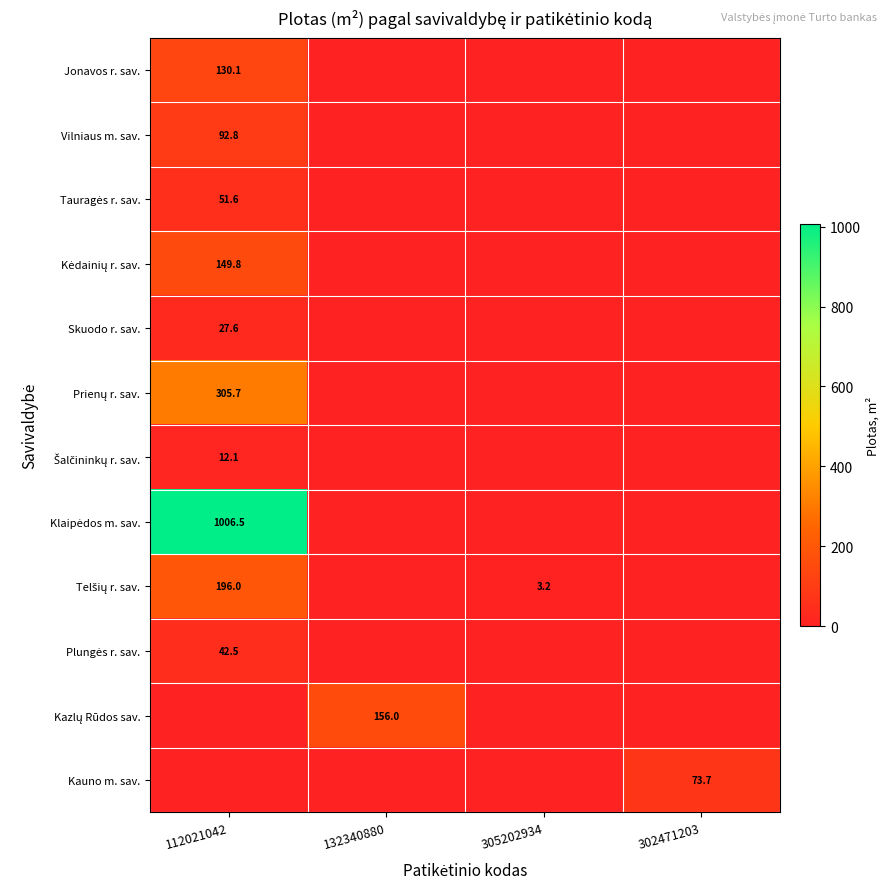

At 132340880, list the series in order from largest to smallest.

Kazlų Rūdos sav., Jonavos r. sav., Vilniaus m. sav., Tauragės r. sav., Kėdainių r. sav., Skuodo r. sav., Prienų r. sav., Šalčininkų r. sav., Klaipėdos m. sav., Telšių r. sav., Plungės r. sav., Kauno m. sav.